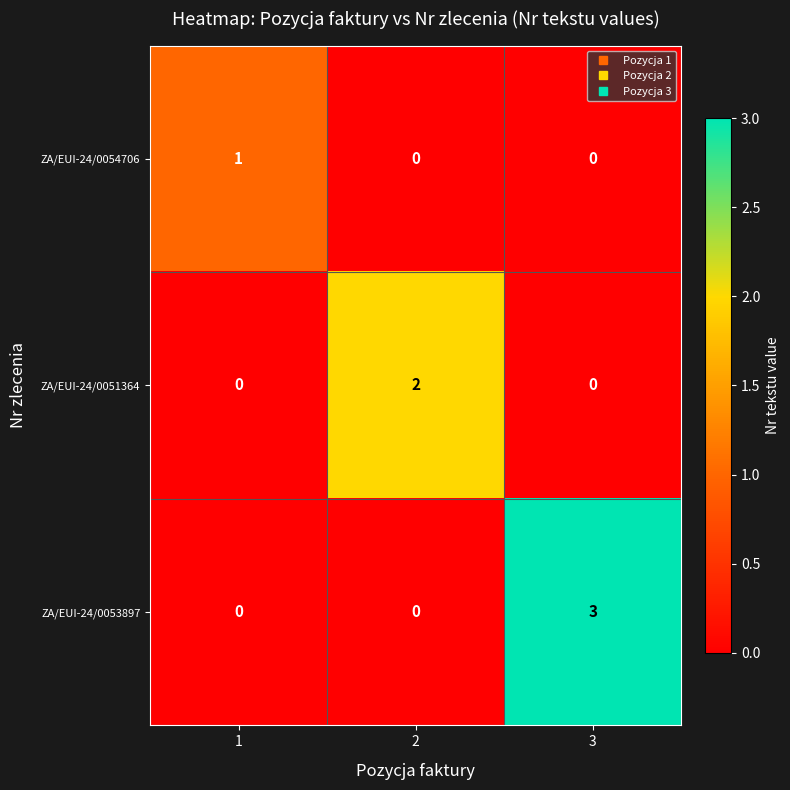

Reading right to left, list all the values displayed in this chart.

ZA/EUI-24/0054706: 3=0	2=0	1=1
ZA/EUI-24/0051364: 3=0	2=2	1=0
ZA/EUI-24/0053897: 3=3	2=0	1=0